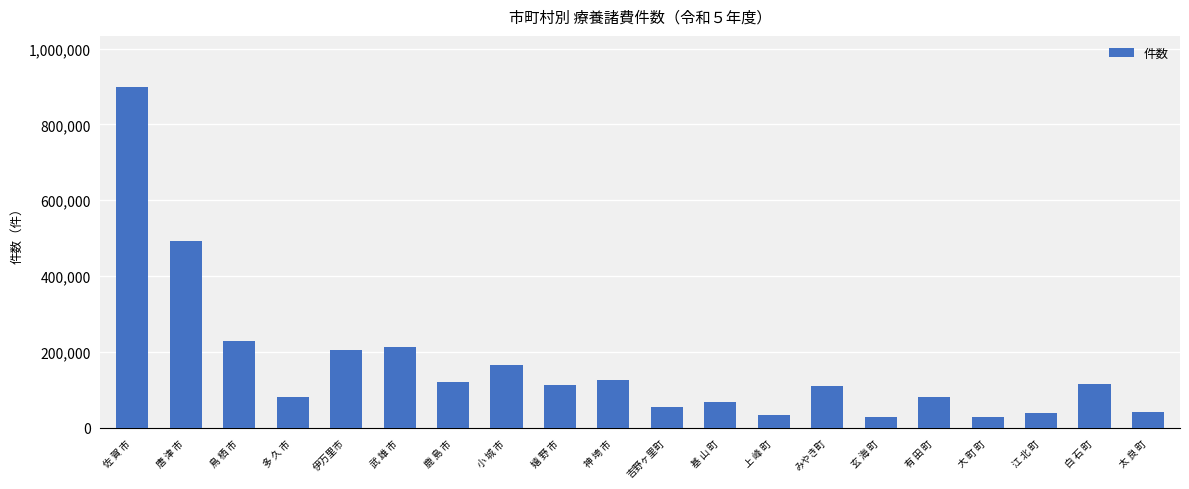

What is the label of the 4th bar from the right?

大 町 町